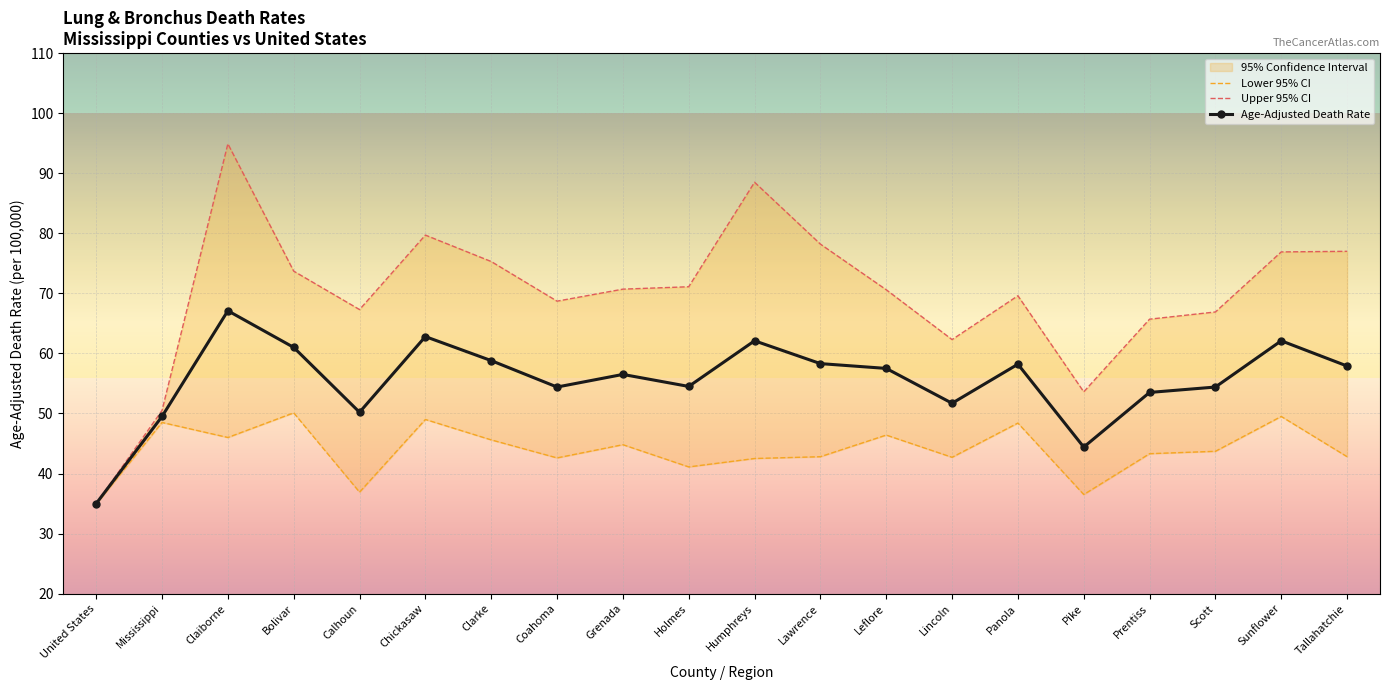

What is the maximum value for Lower 95% CI?

50.1